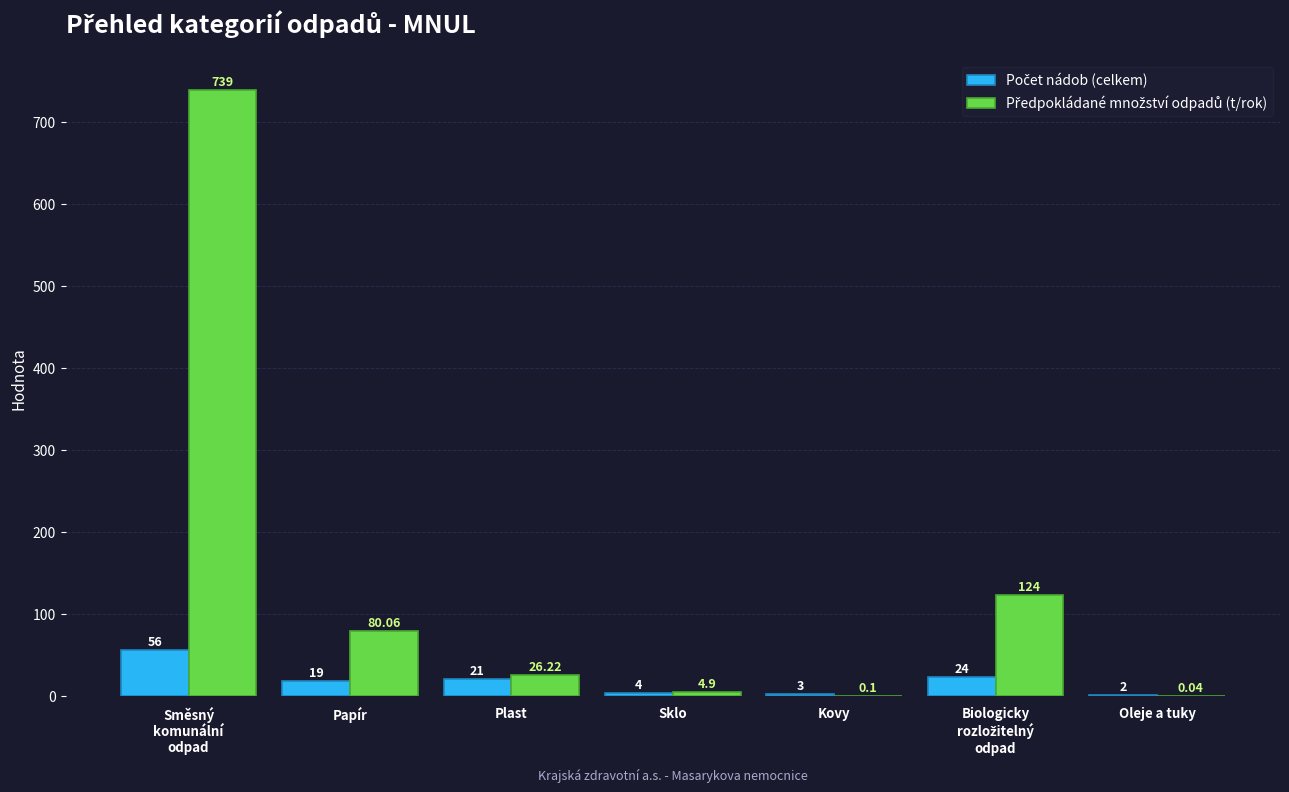

What is the total value across all series at Oleje a tuky?

2.0